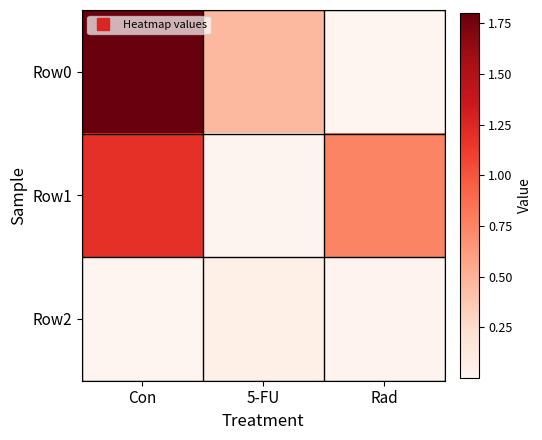

Between Con and Rad, which series saw the biggest shift?

Row0